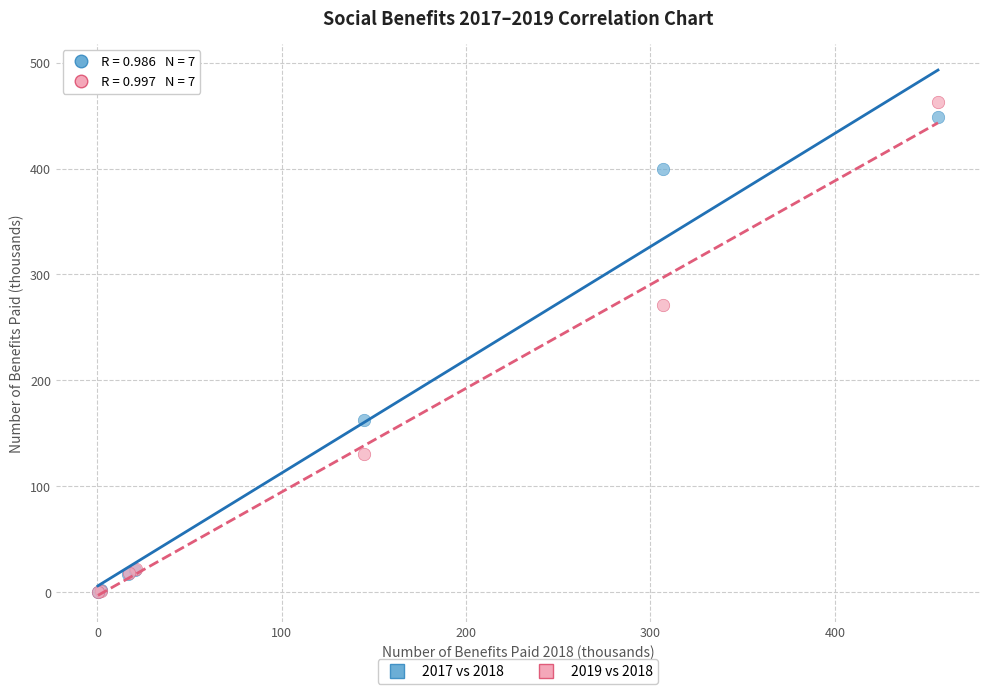

Which series has the widest spread of Y values?

2019 vs 2018